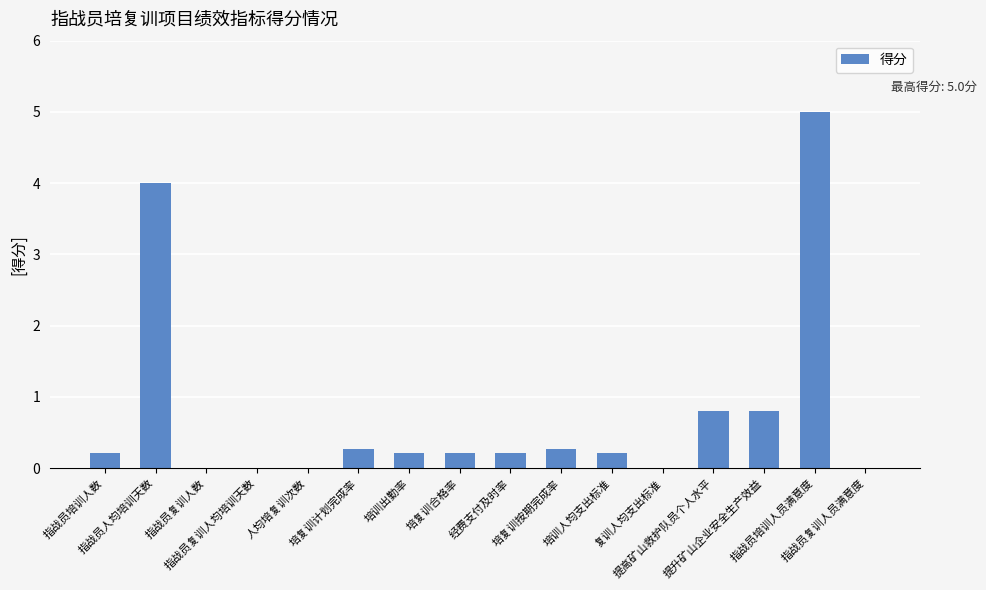

The value at 复训人均支出标准 is 2.4. True or false?

False